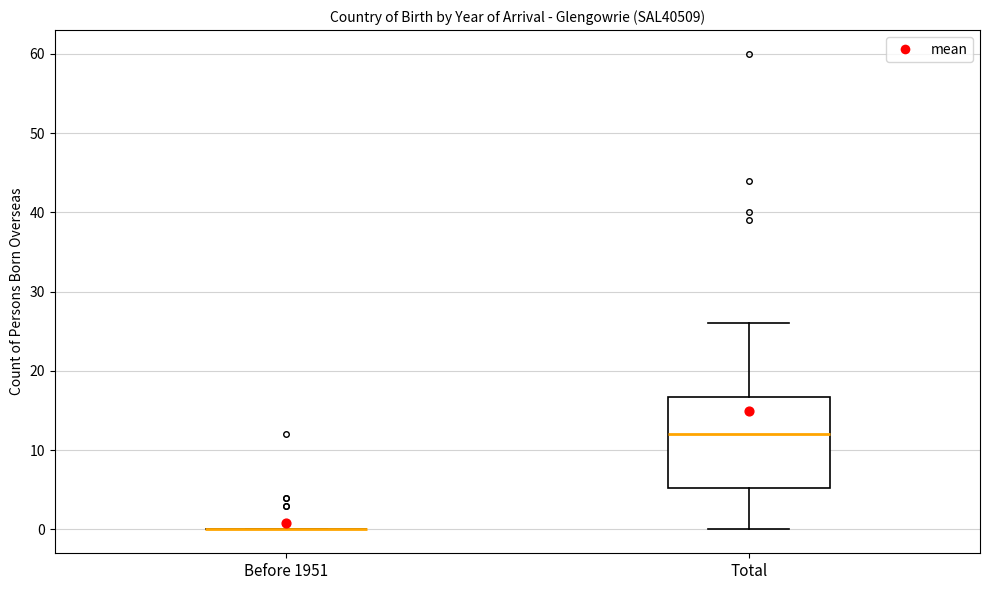

Reading left to right, transcribe this box plot: for each box, give where its median line is, the range the box spans, and where its two whiskers end, as read against the y-axis. The values are not printed on the chart, so give them approximately, as read against the axis.

Before 1951: box collapsed to a line at 0, whiskers 0 to 0
Total: median 12, box 5 to 17, whiskers 0 to 26